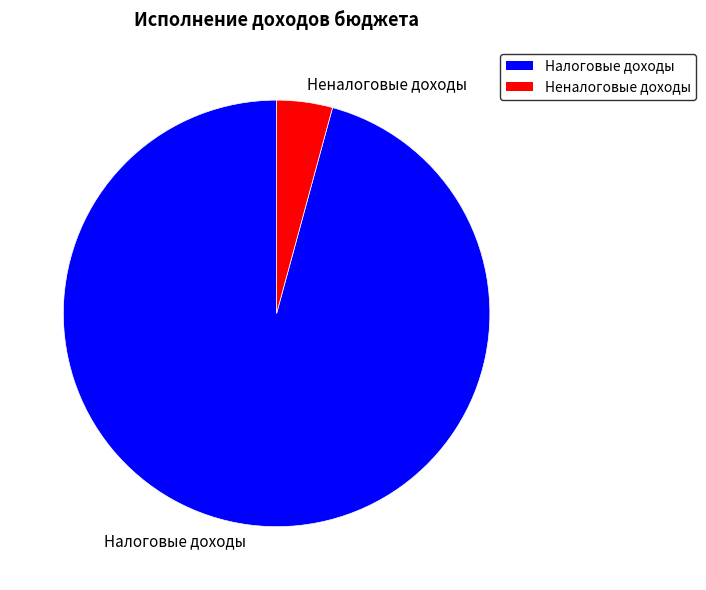

Is the sum of Налоговые доходы and Неналоговые доходы greater than half?

Yes